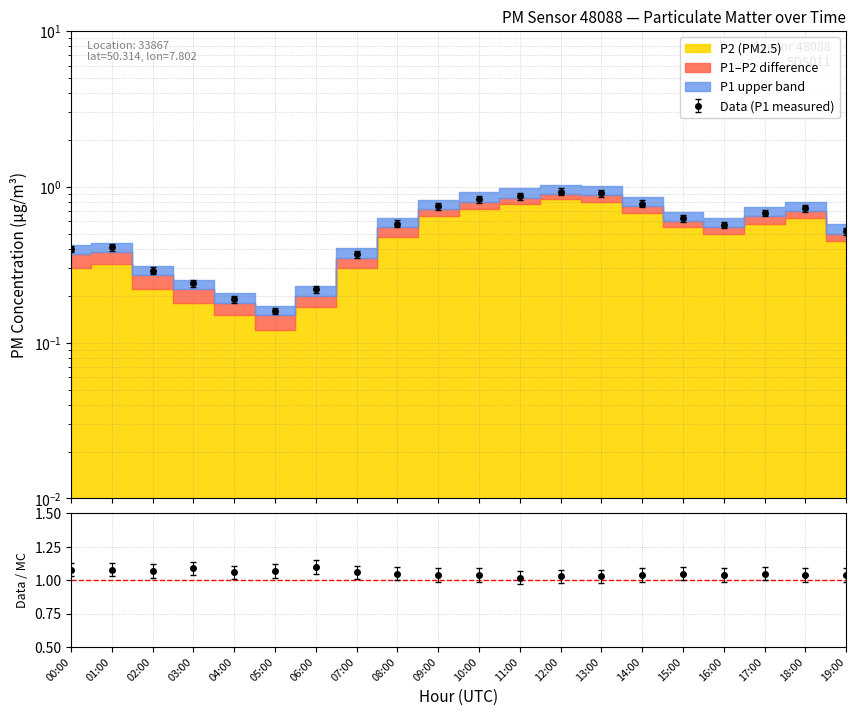

What is the label of the 15th point from the left?

14:00